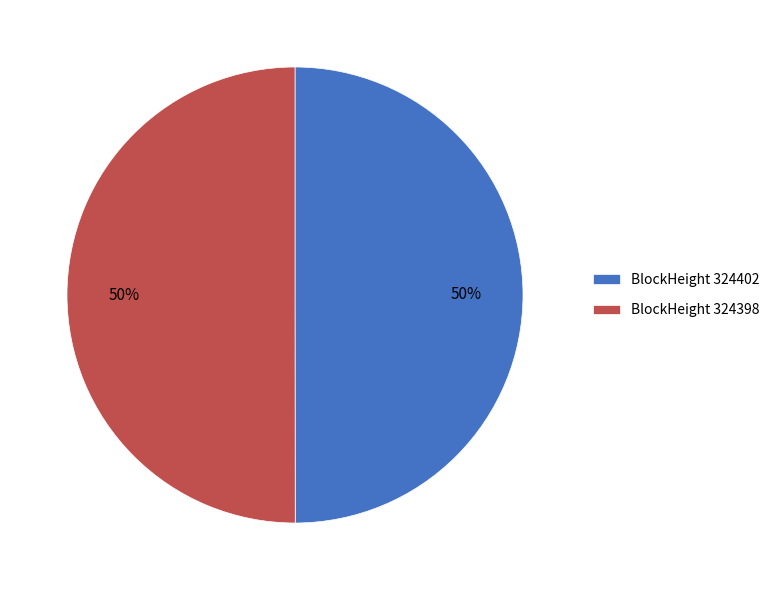

Is it true that BlockHeight 324402 is 56% of the pie?

False